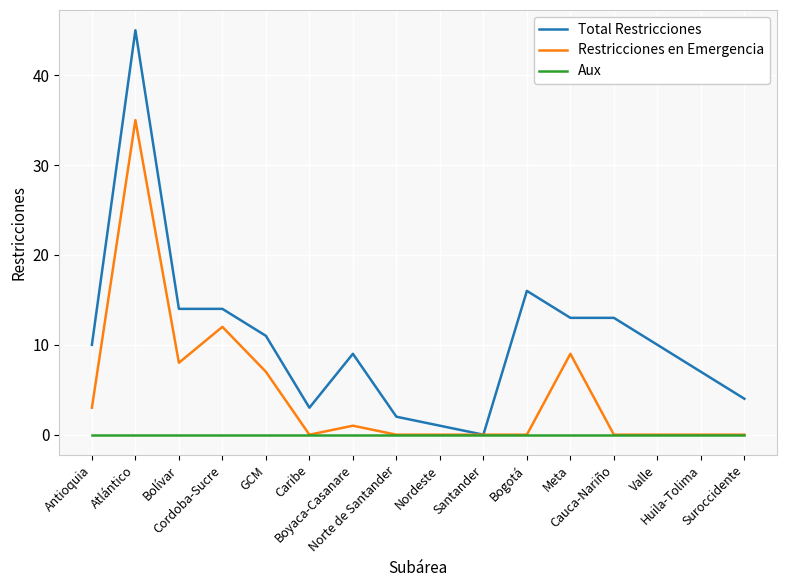

What is the maximum value for Restricciones en Emergencia?

35